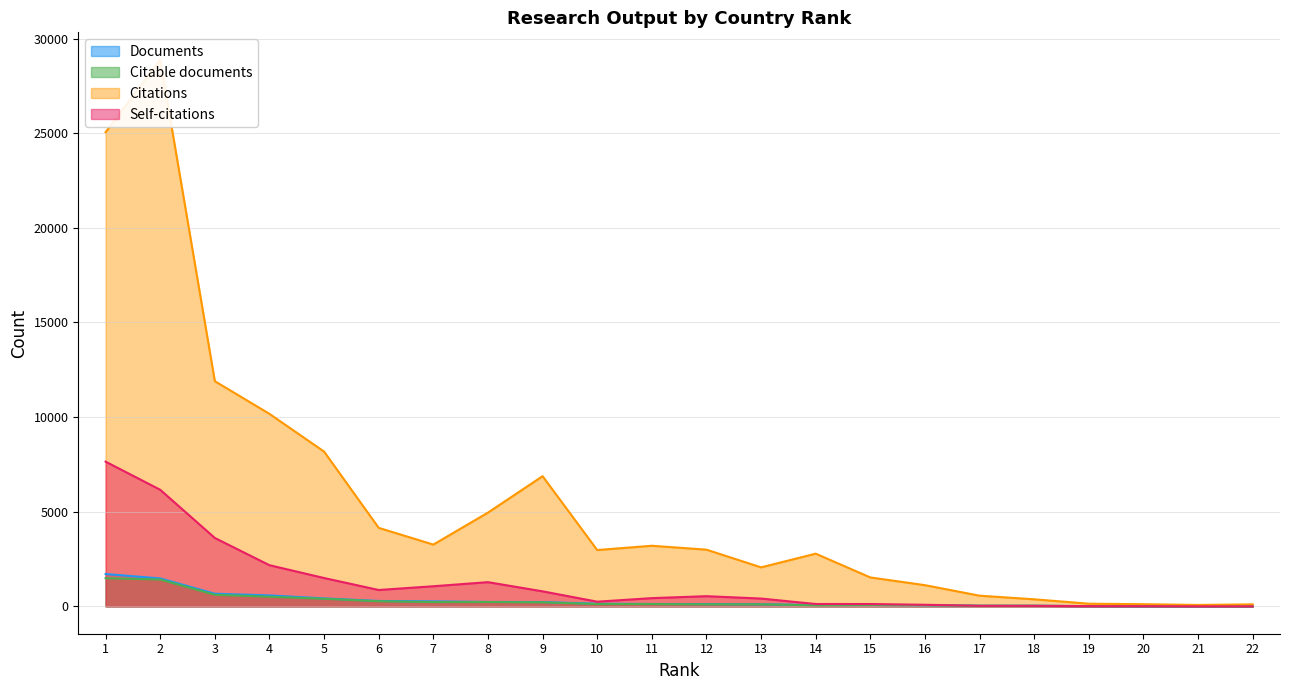

The value of Citable documents at 4 is 511. True or false?

True